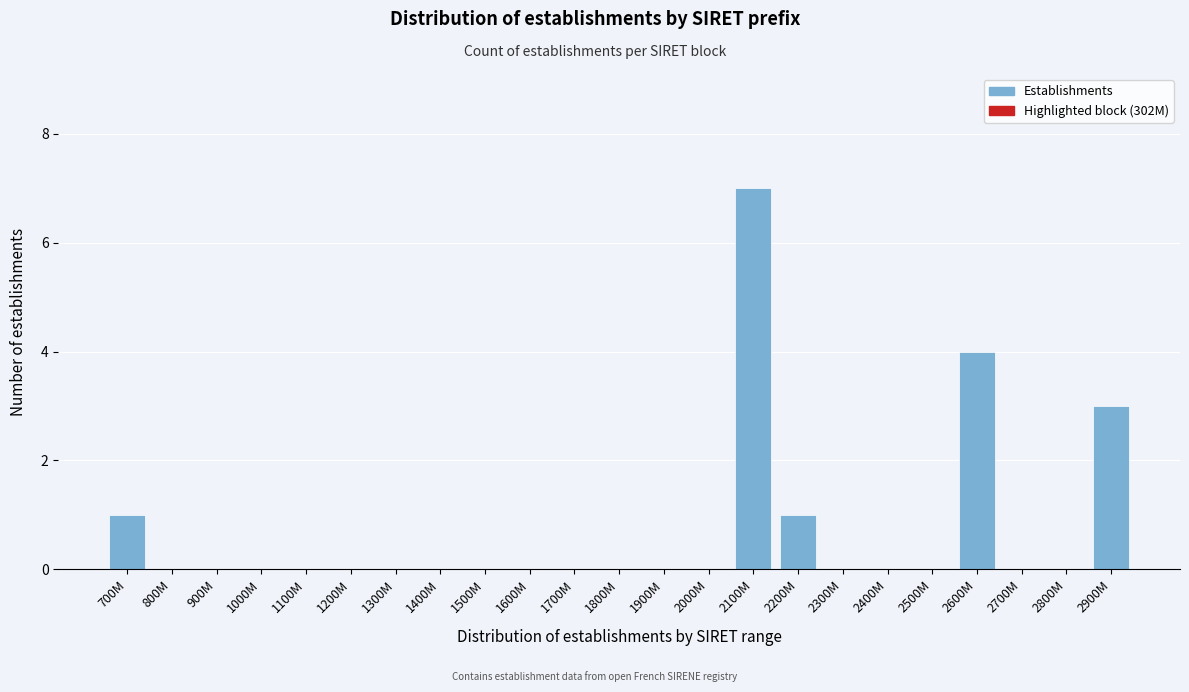

Reading left to right, transcribe all the data shown in this chart.

700M=1	800M=0	900M=0	1000M=0	1100M=0	1200M=0	1300M=0	1400M=0	1500M=0	1600M=0	1700M=0	1800M=0	1900M=0	2000M=0	2100M=7	2200M=1	2300M=0	2400M=0	2500M=0	2600M=4	2700M=0	2800M=0	2900M=3